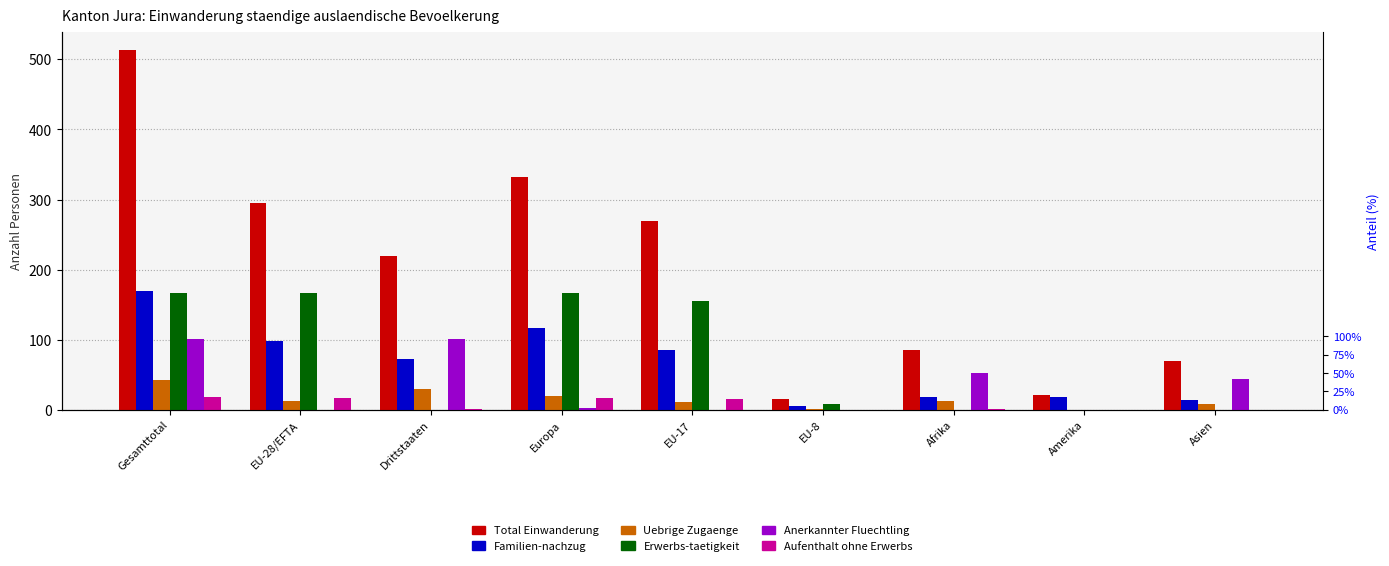

What are all the series names shown in the legend?

Total Einwanderung, Familien-nachzug, Uebrige Zugaenge, Erwerbs-taetigkeit, Anerkannter Fluechtling, Aufenthalt ohne Erwerbs